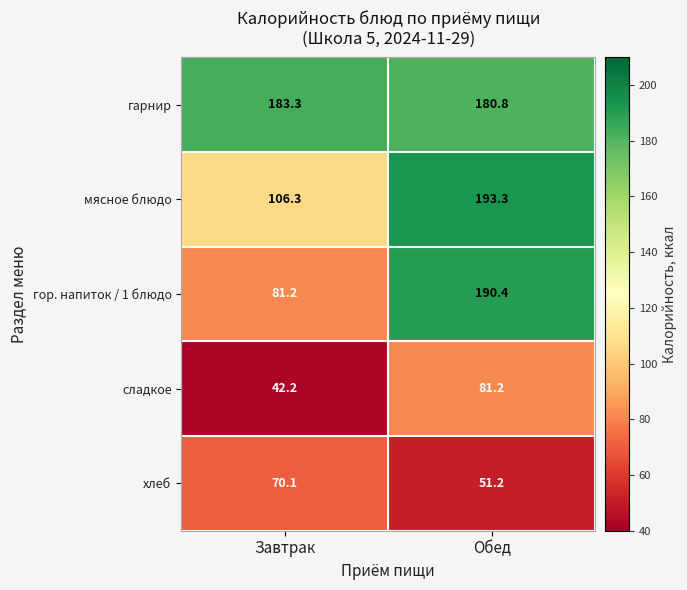

Is it true that мясное блюдо equals 106.3 at Завтрак?

True